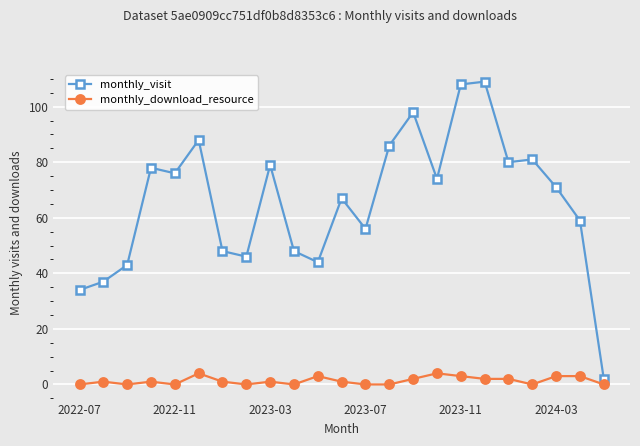

List the series in order of their overall mean, highest first.

monthly_visit, monthly_download_resource